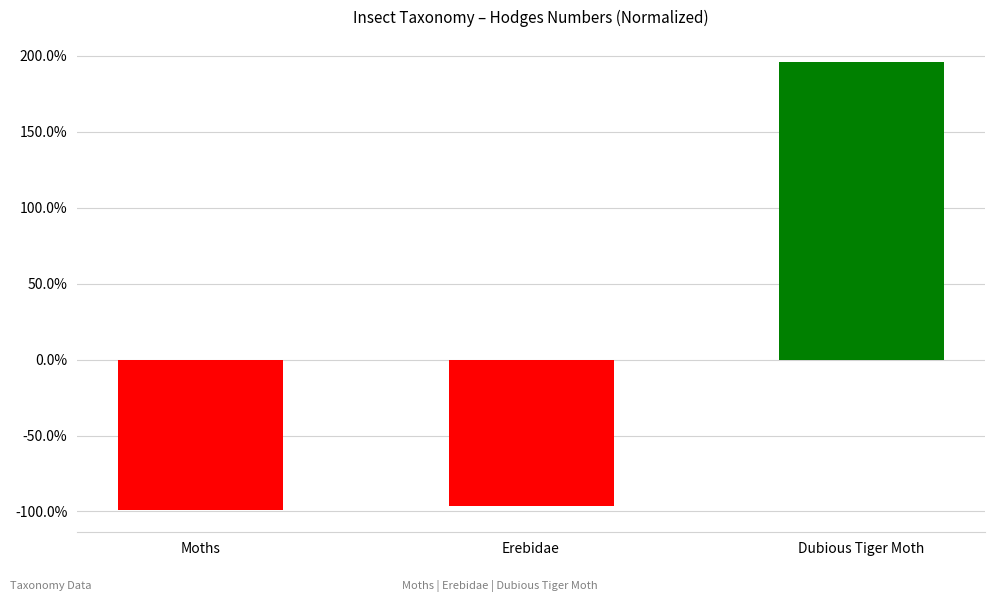

Reading left to right, list all the values displayed in this chart.

-98.9	-96.6	195.6